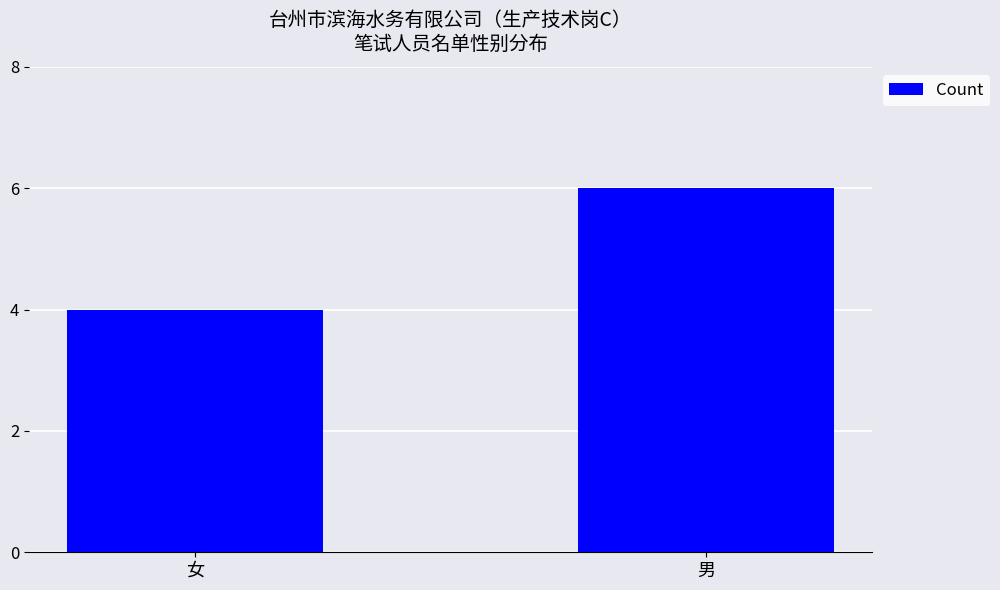

What is the smallest value displayed?

4